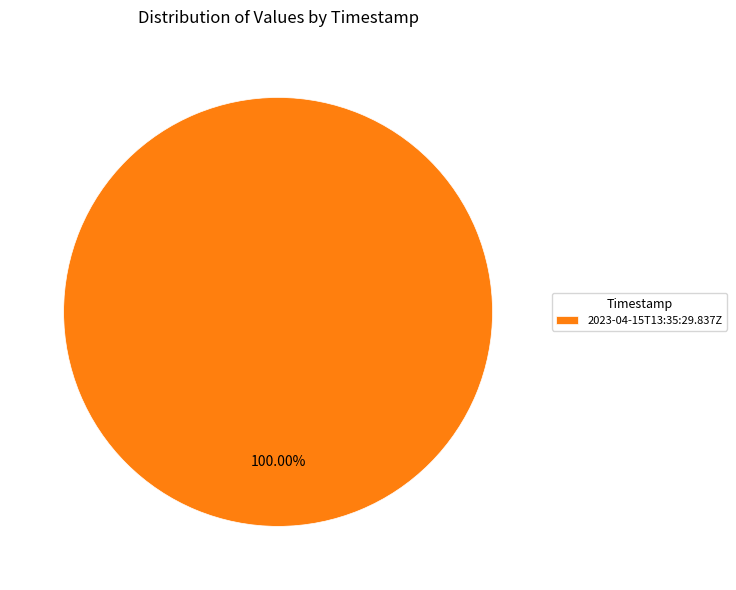

Rank the categories by value from lowest to highest.

2023-04-15T13:35:29.837Z